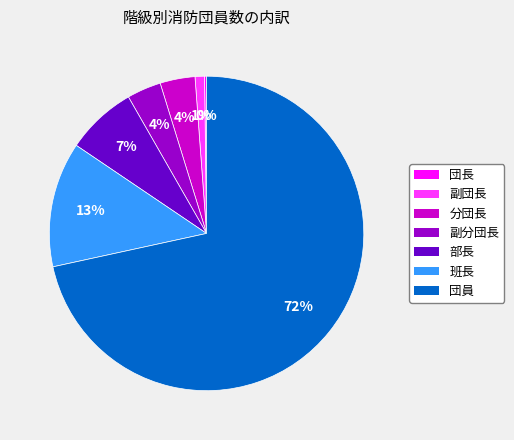

To the nearest percent, what percentage of the pie is 部長?

7%